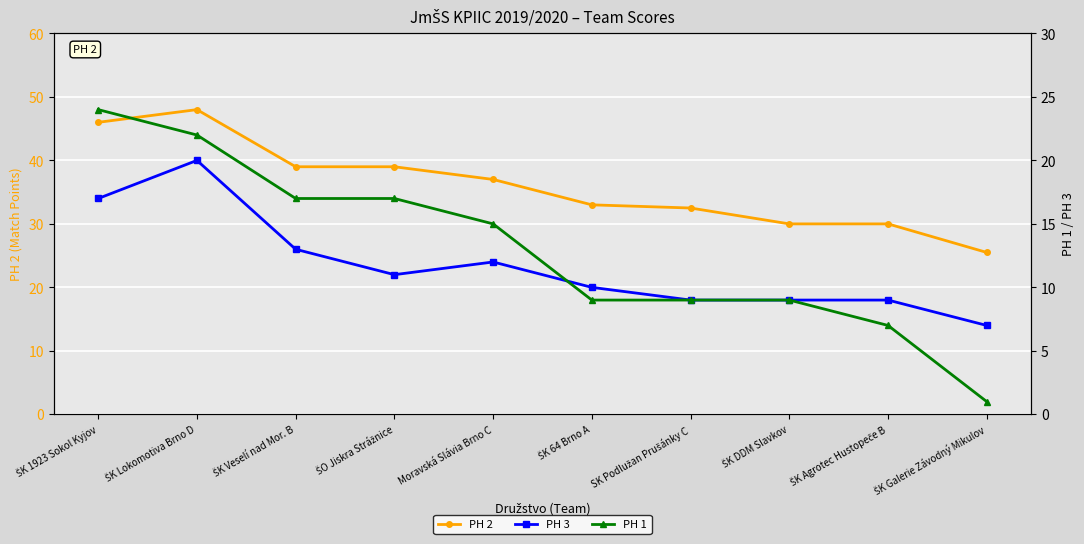

What value does the PH 2 series have at ŠK Lokomotiva Brno D?

48.0